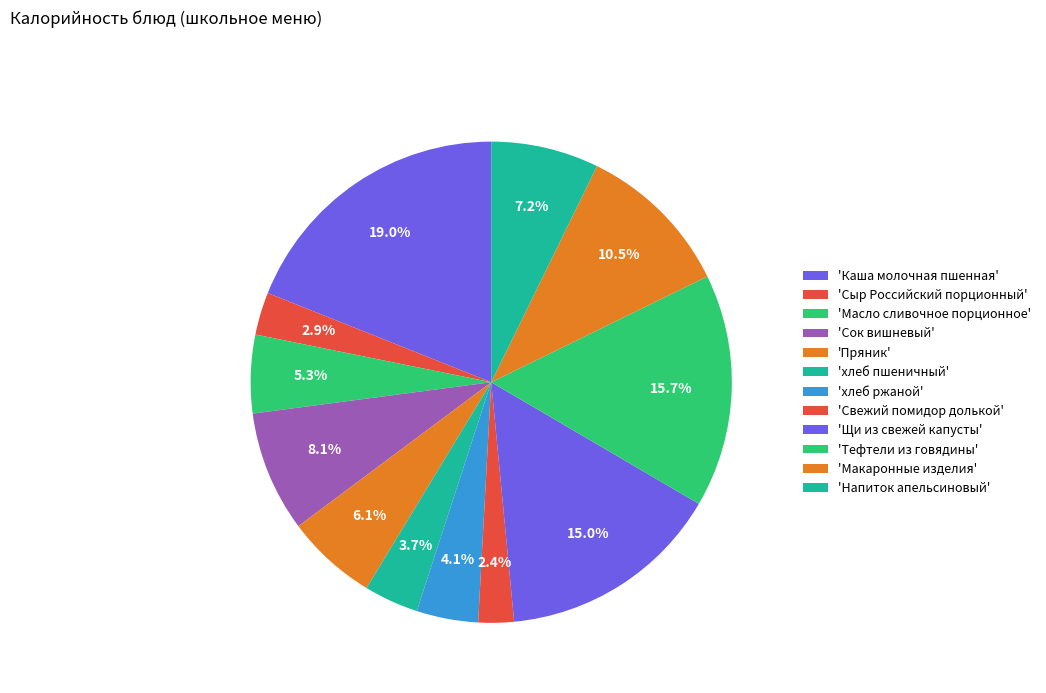

What is the smallest slice in the pie chart?

Свежий помидор долькой